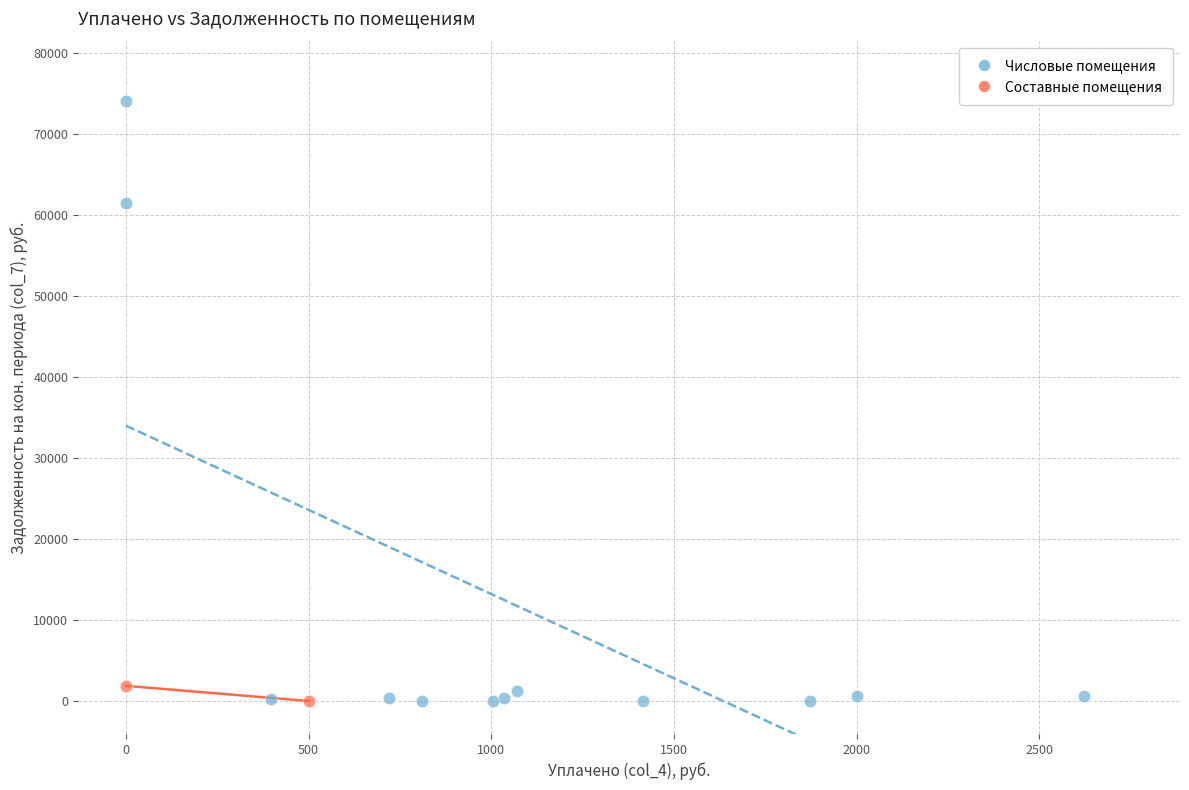

Which series has the widest spread of Y values?

Числовые помещения